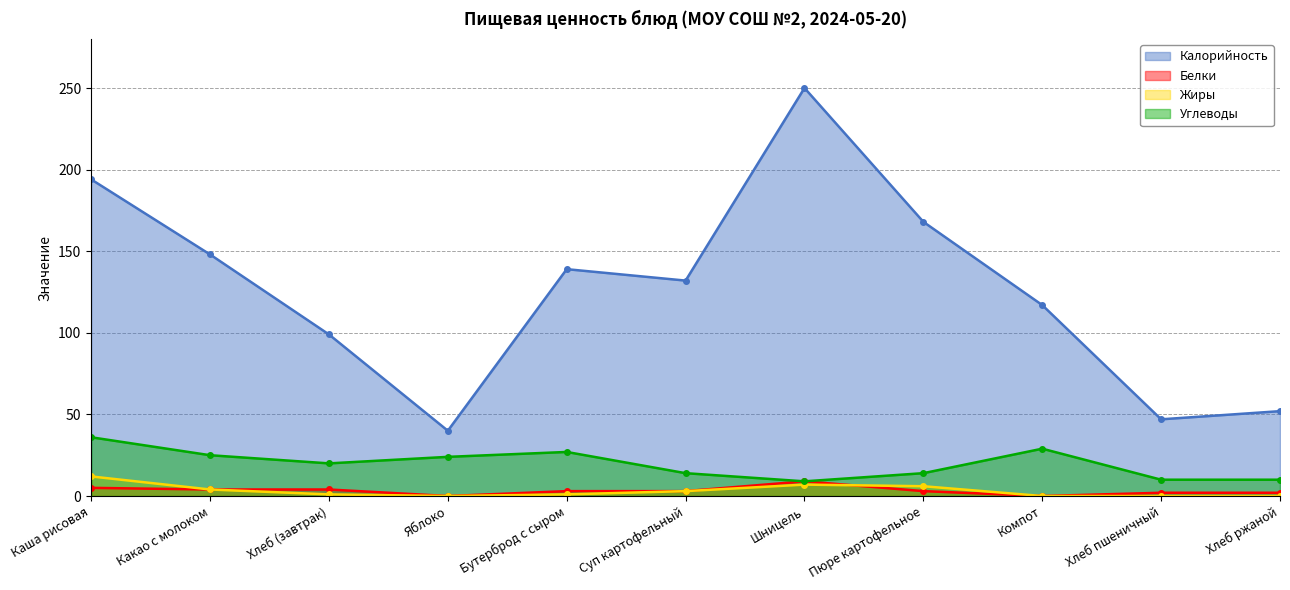

What is the label of the 7th point from the left?

Шницель